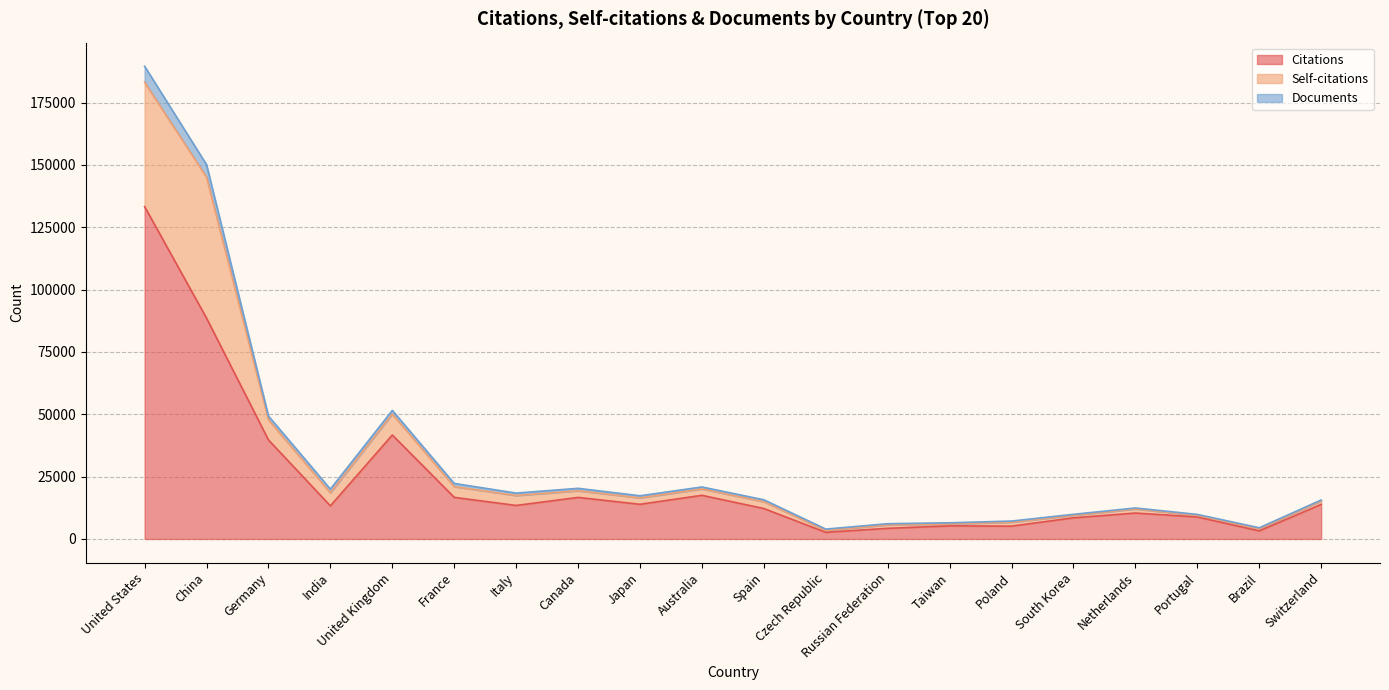

The value of Documents at Russian Federation is 6118. True or false?

True